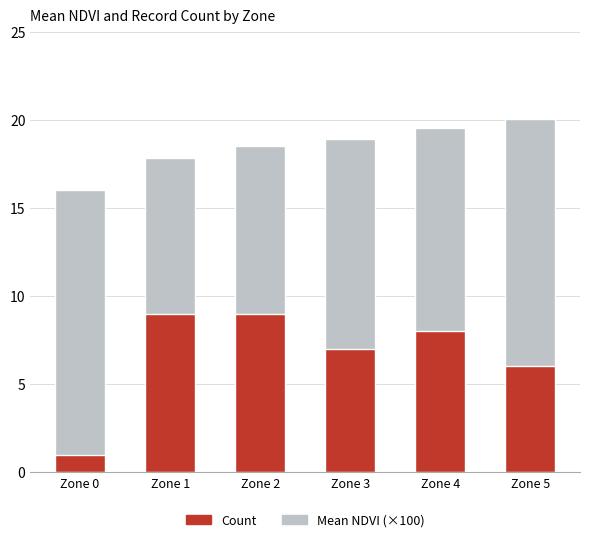

Reading right to left, transcribe all the data shown in this chart.

Mean NDVI (×100): Zone 5=20.1	Zone 4=19.5	Zone 3=18.9	Zone 2=18.5	Zone 1=17.8	Zone 0=16.0
Count: Zone 5=6.0	Zone 4=8.0	Zone 3=7.0	Zone 2=9.0	Zone 1=9.0	Zone 0=1.0